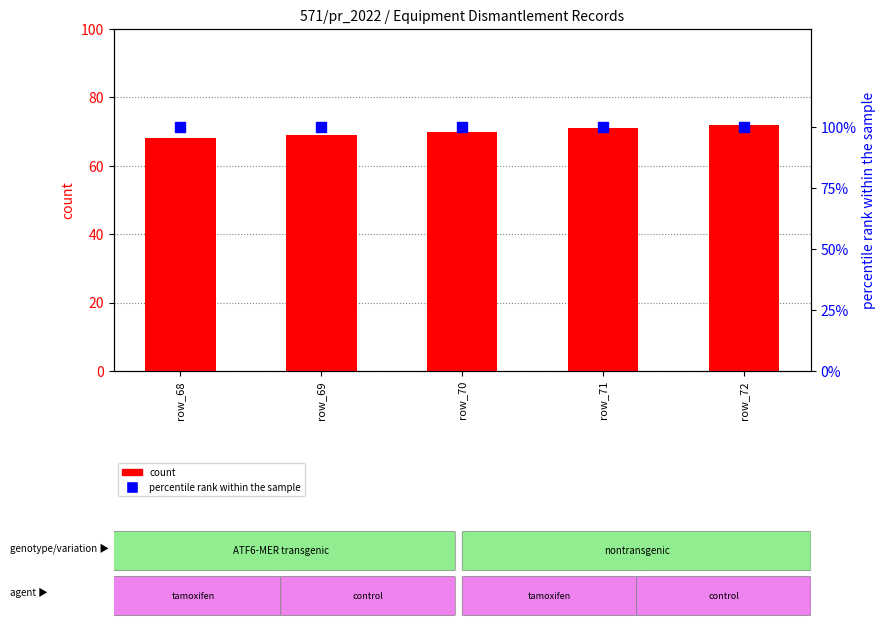

What are all the series names shown in the legend?

count, percentile rank within the sample